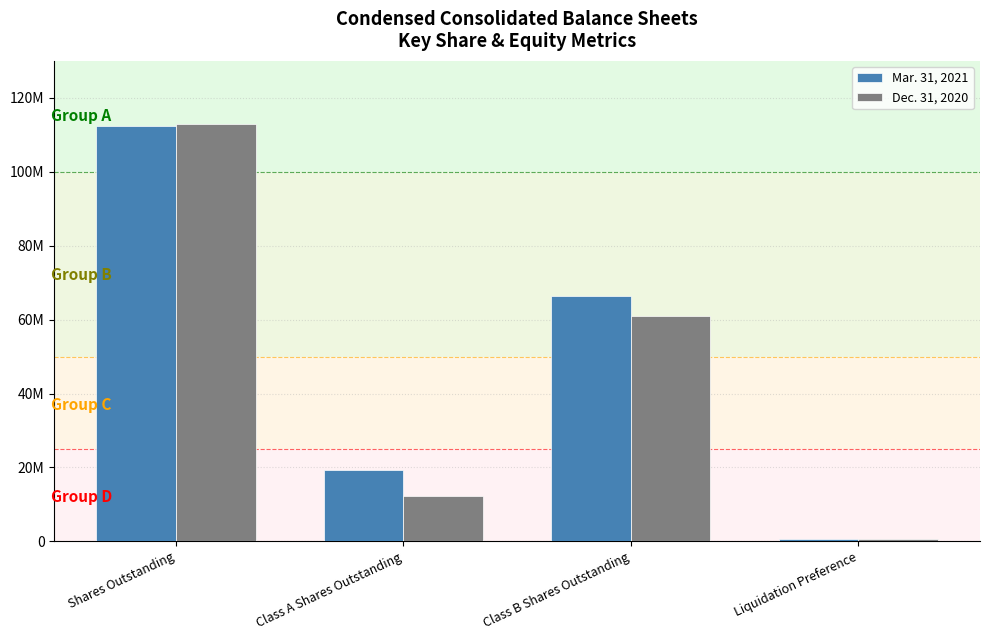

What position from the left is Shares Outstanding?

1